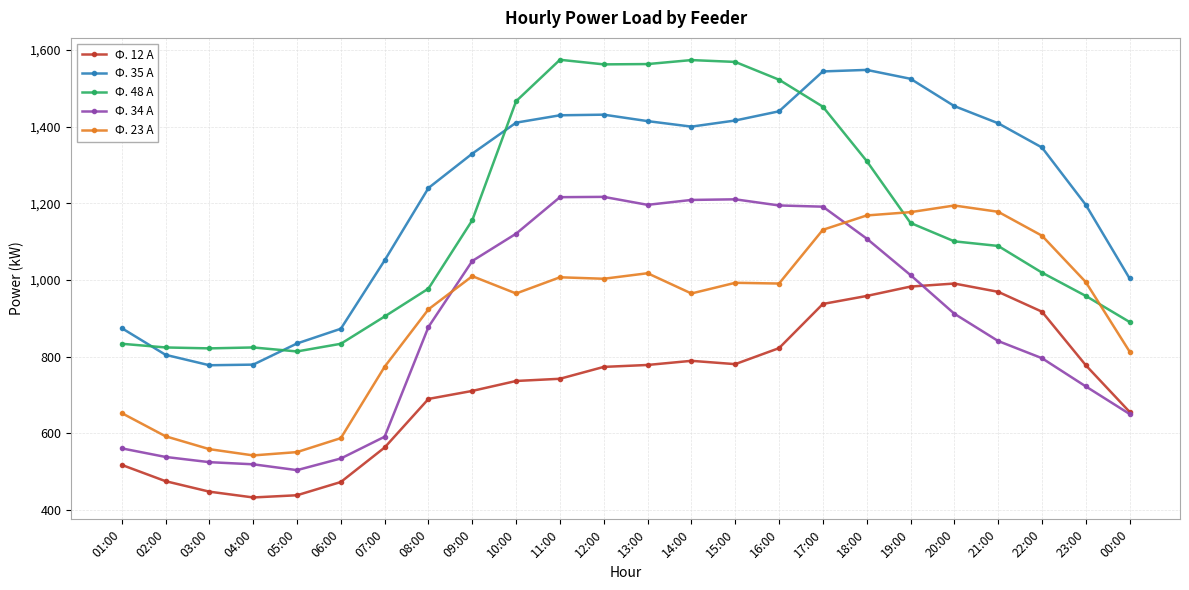

True or false: Ф. 23 А has more than 1 points higher than both neighbors.

True